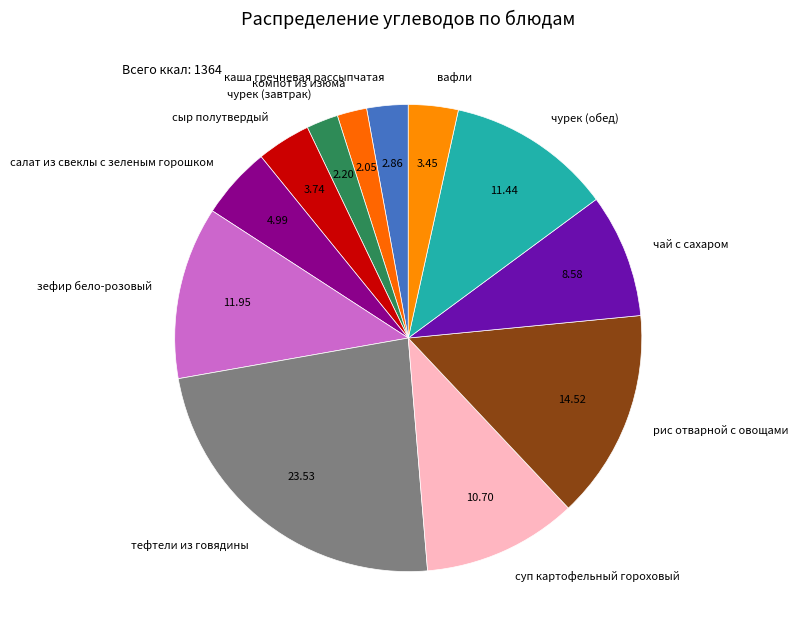

Do чай с сахаром and суп картофельный гороховый together represent more than half of the pie?

No